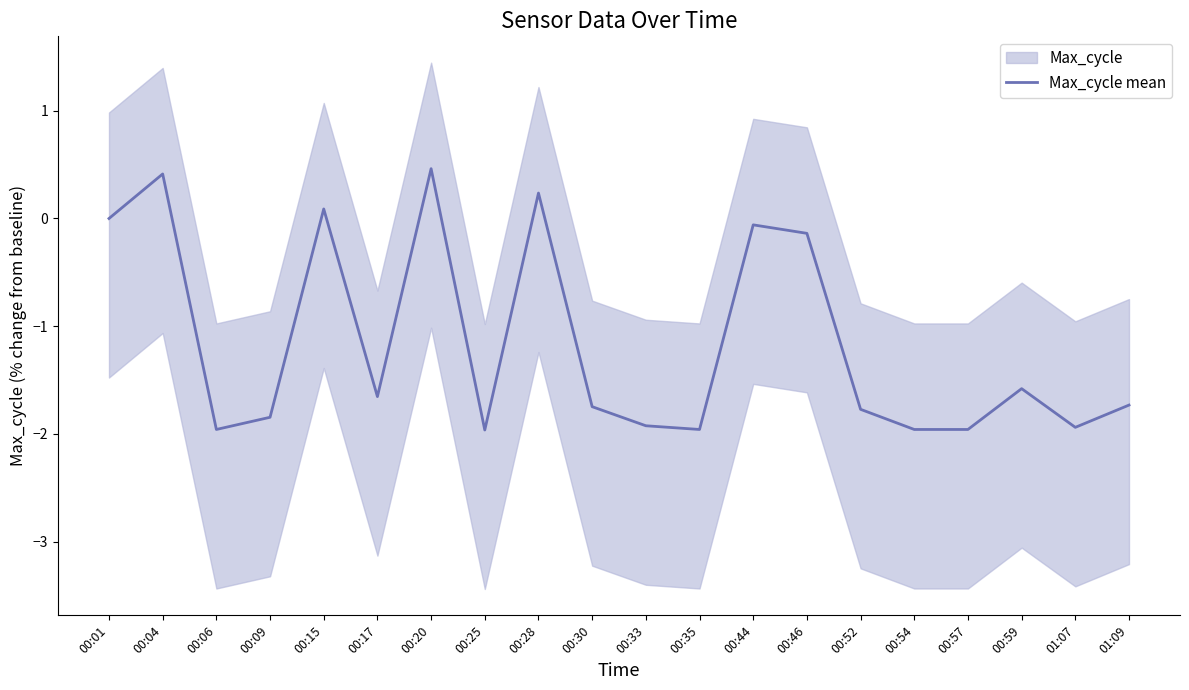

What is the value of the 20th point from the left?

-1.7